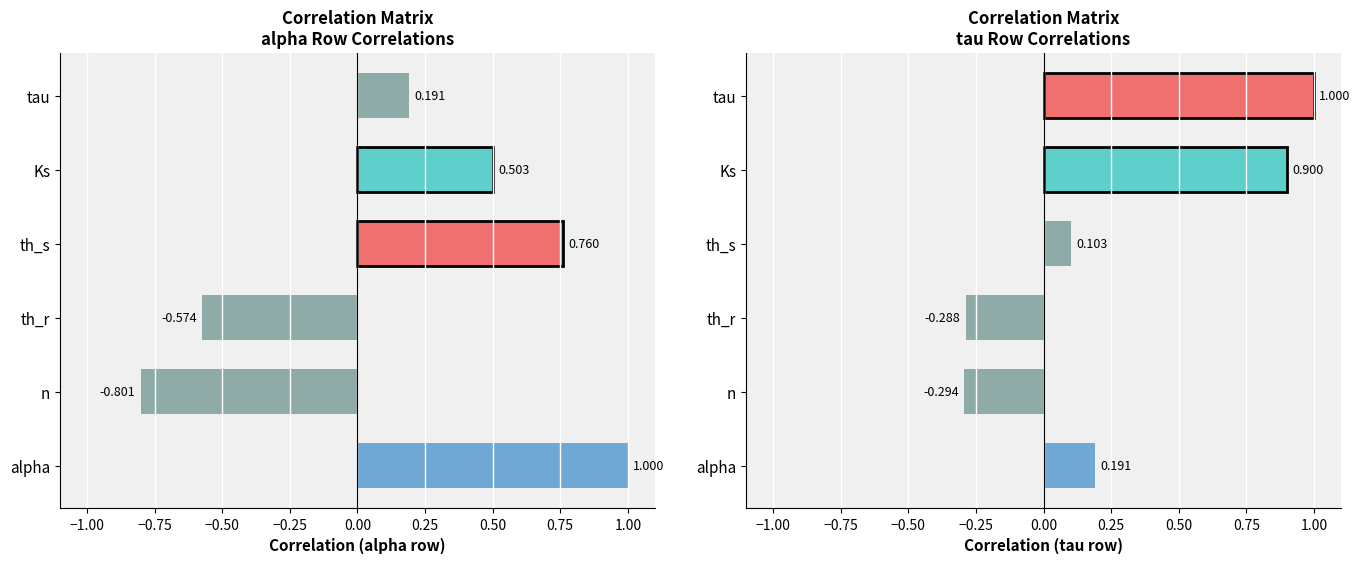

What is the difference between the maximum and minimum values in the alpha series?

1.8